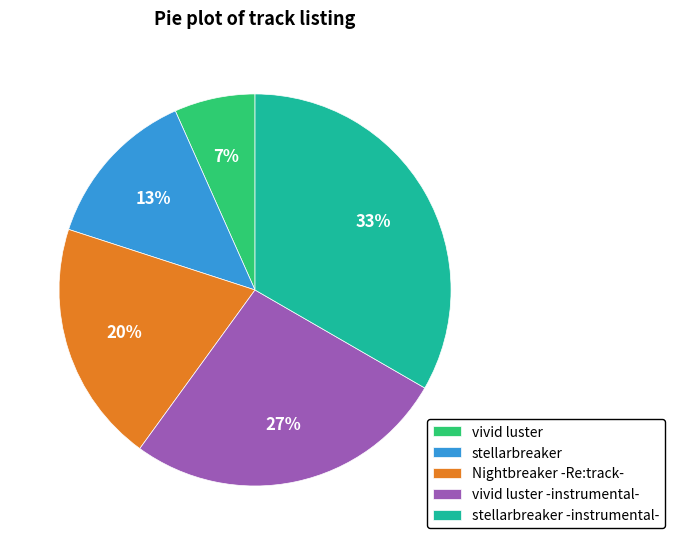

What is the ratio of the value at vivid luster to the value at stellarbreaker?

0.5